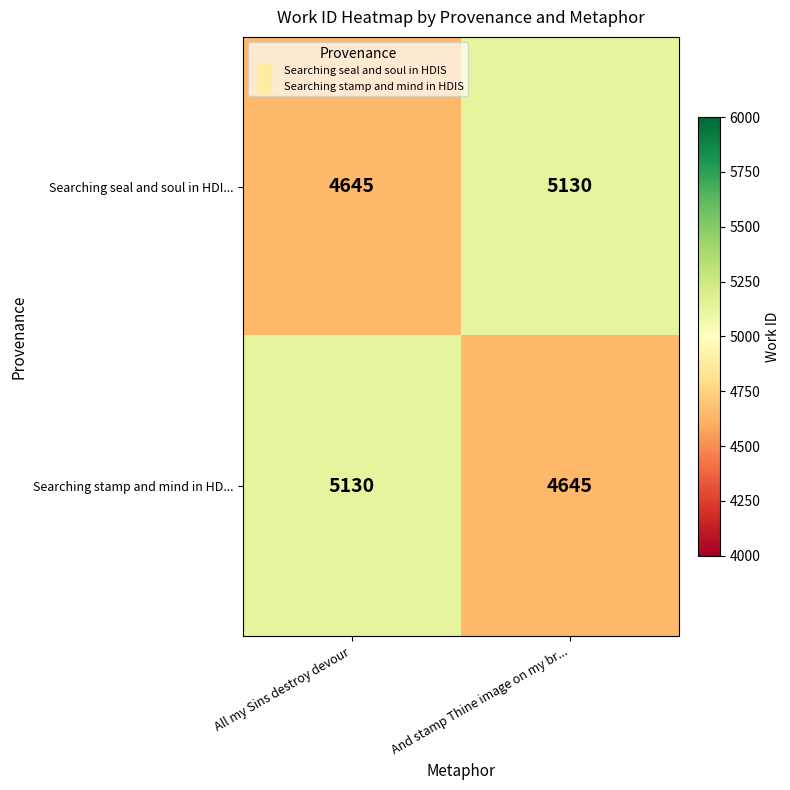

Is it true that Searching stamp and mind in HD... equals 1931 at And stamp Thine image on my br...?

False